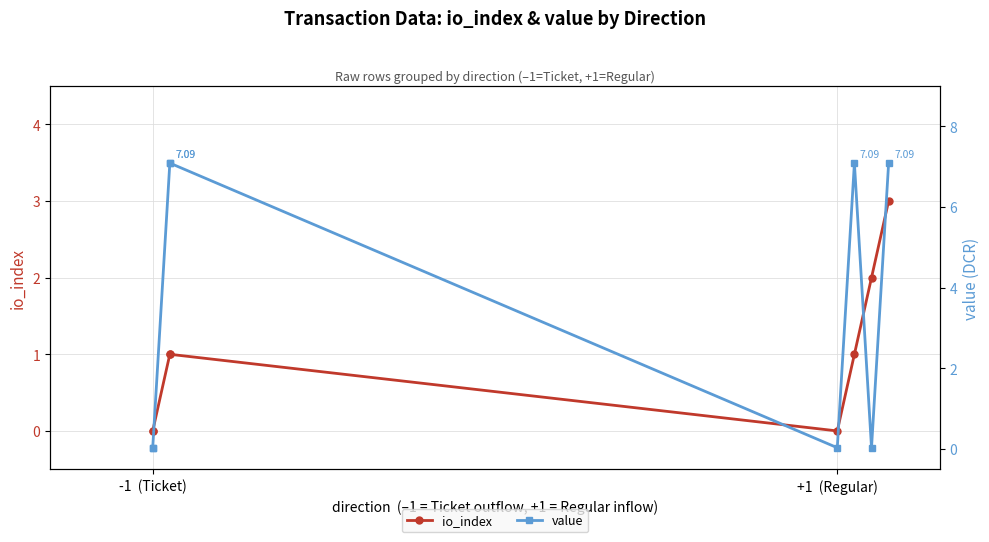

The value of io_index at 3 is 1.0. True or false?

True